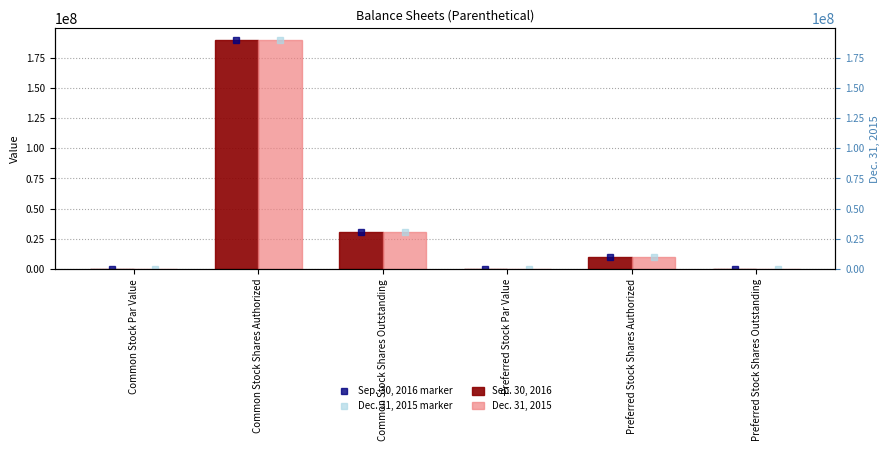

List the series in order of their peak value, lowest first.

Sep. 30, 2016 marker, Dec. 31, 2015 marker, Sep. 30, 2016, Dec. 31, 2015